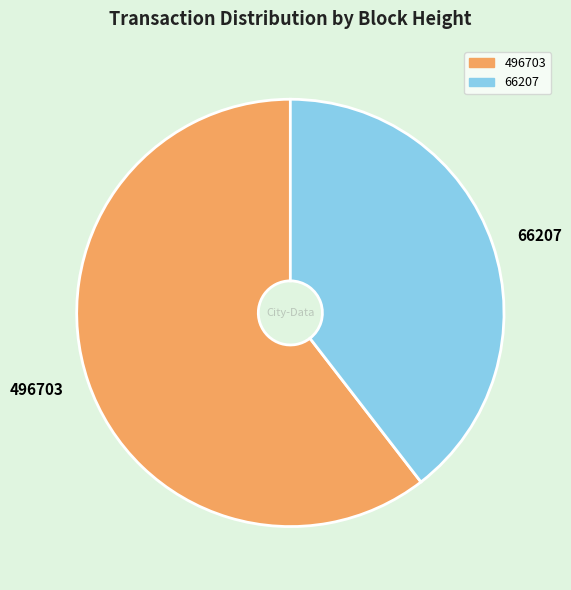

Is the sum of 496703 and 66207 greater than half?

Yes